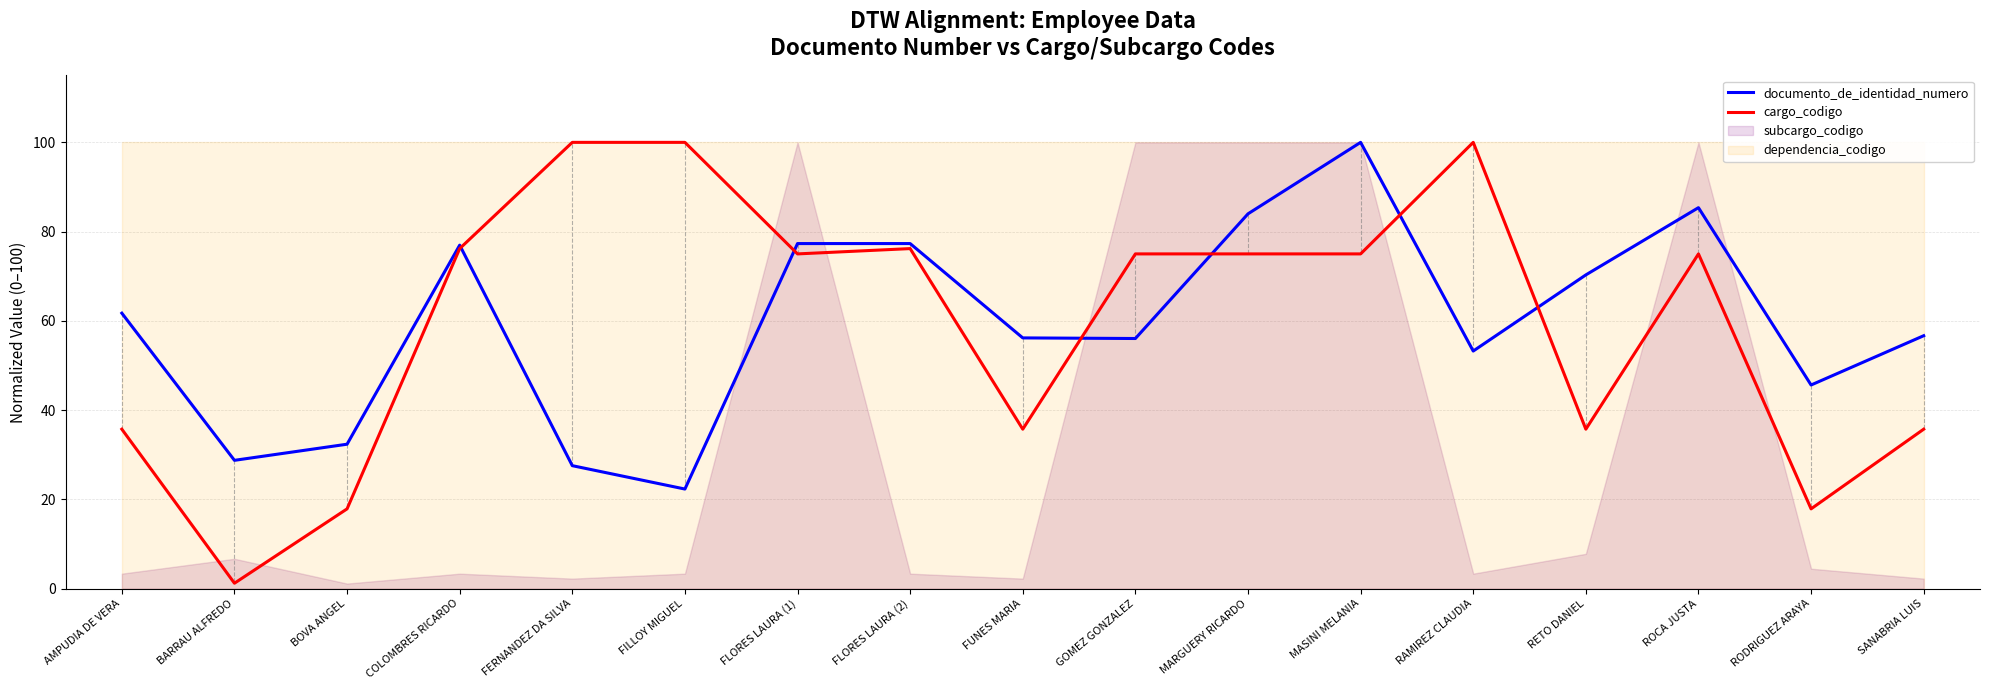

Between SANABRIA LUIS and FLORES LAURA (2), which is larger?

FLORES LAURA (2)